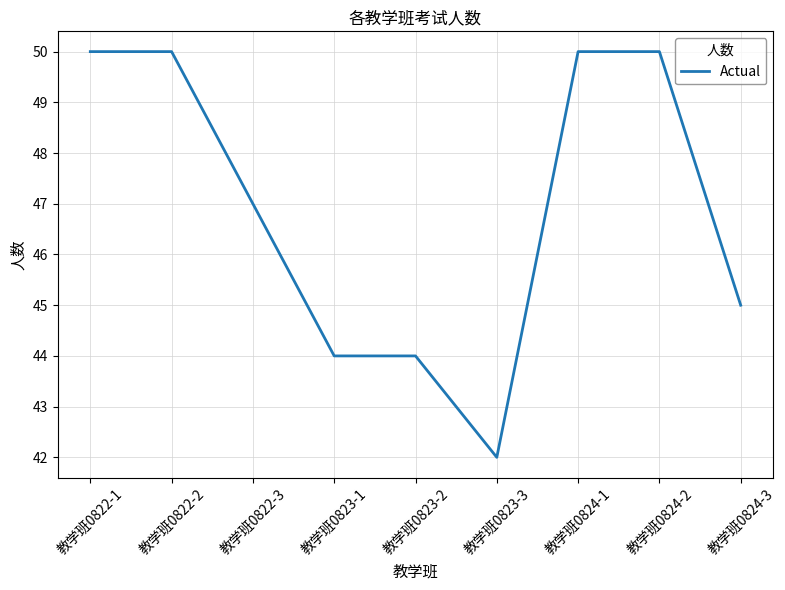

True or false: the data shows 50 at 教学班0822-1.

True